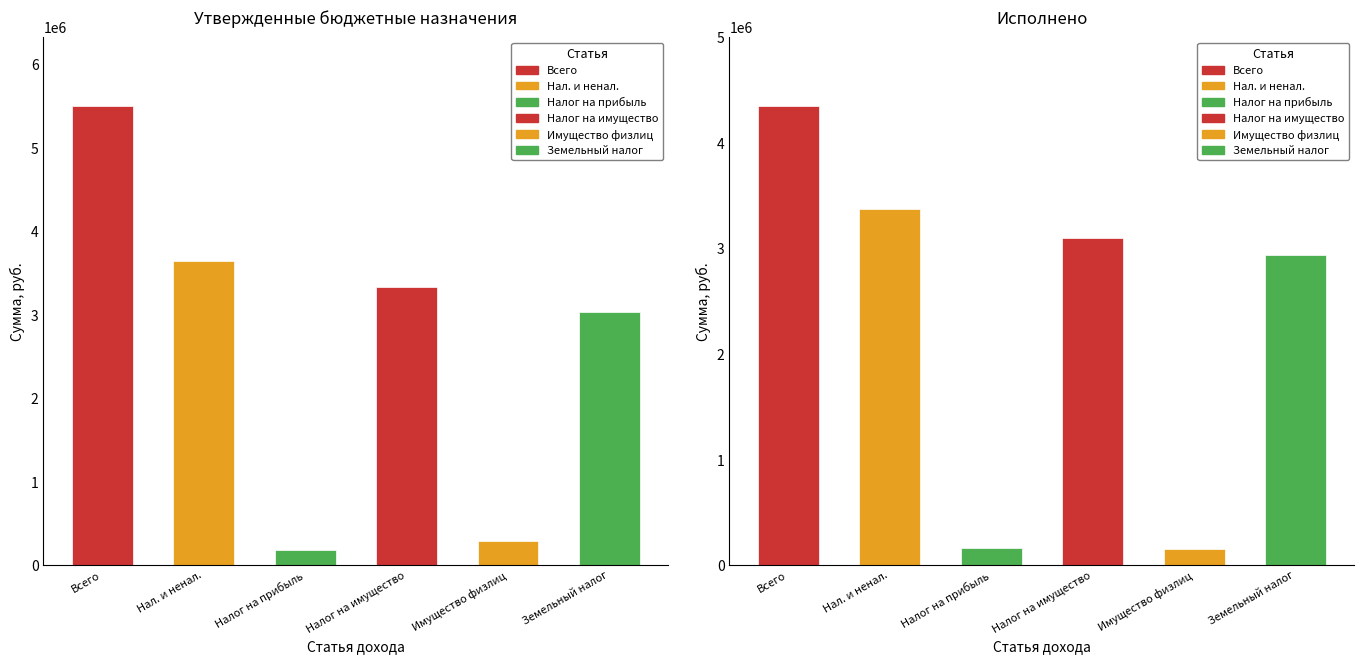

At which label is Неисполненные назначения closest to 589968?

НАЛОГОВЫЕ И НЕНАЛОГОВЫЕ ДОХОДЫ